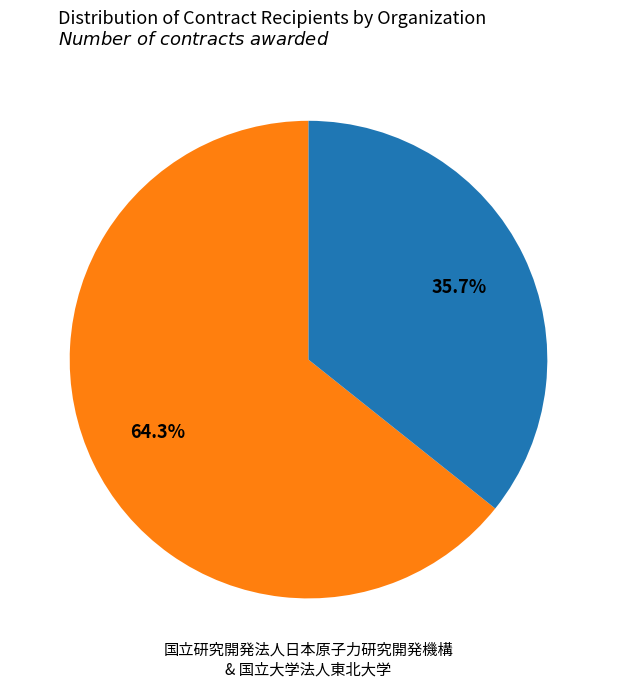

Does any single category account for the majority?

Yes